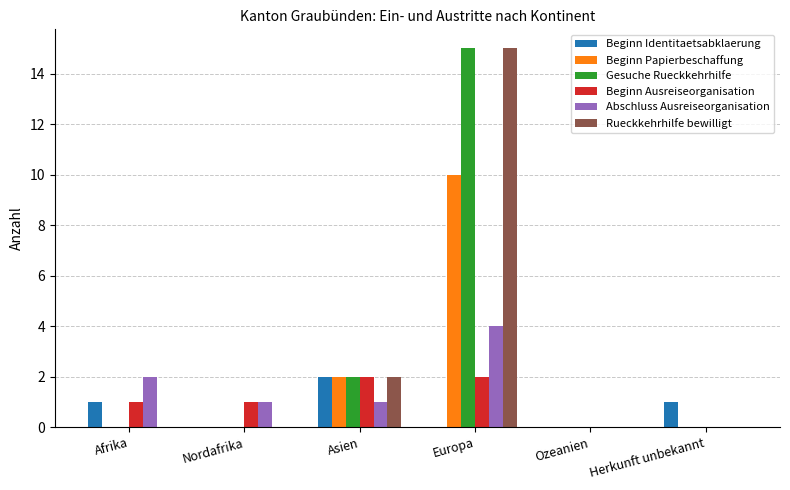

Is the value of Gesuche Rueckkehrhilfe at Asien greater than the value of Beginn Ausreiseorganisation at Nordafrika?

Yes